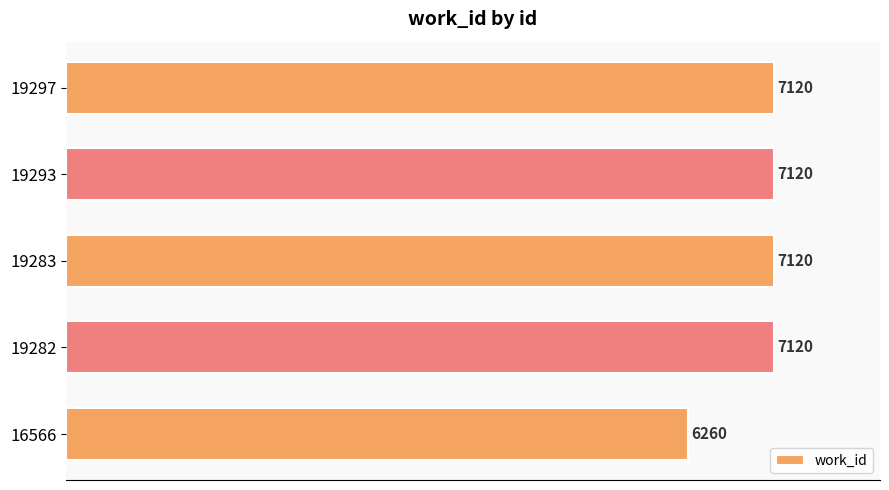

What is the sum of all values?

34740